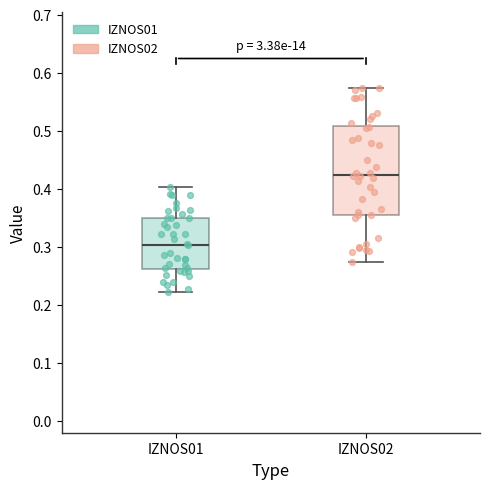

Reading left to right, transcribe this box plot: for each box, give where its median line is, the range the box spans, and where its two whiskers end, as read against the y-axis. The values are not printed on the chart, so give them approximately, as read against the axis.

IZNOS01: median 0.30, box 0.26 to 0.35, whiskers 0.22 to 0.40
IZNOS02: median 0.42, box 0.36 to 0.51, whiskers 0.27 to 0.57